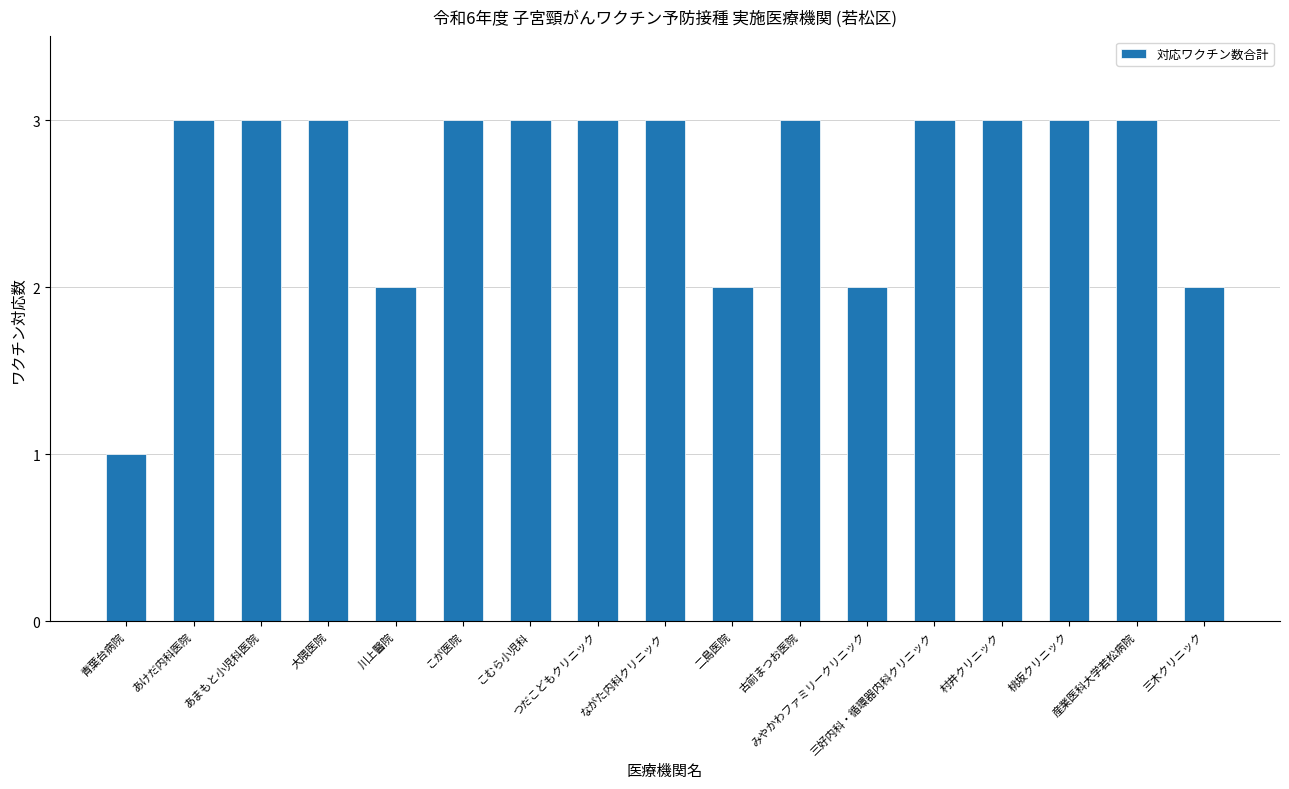

How many categories are shown in the chart?

17